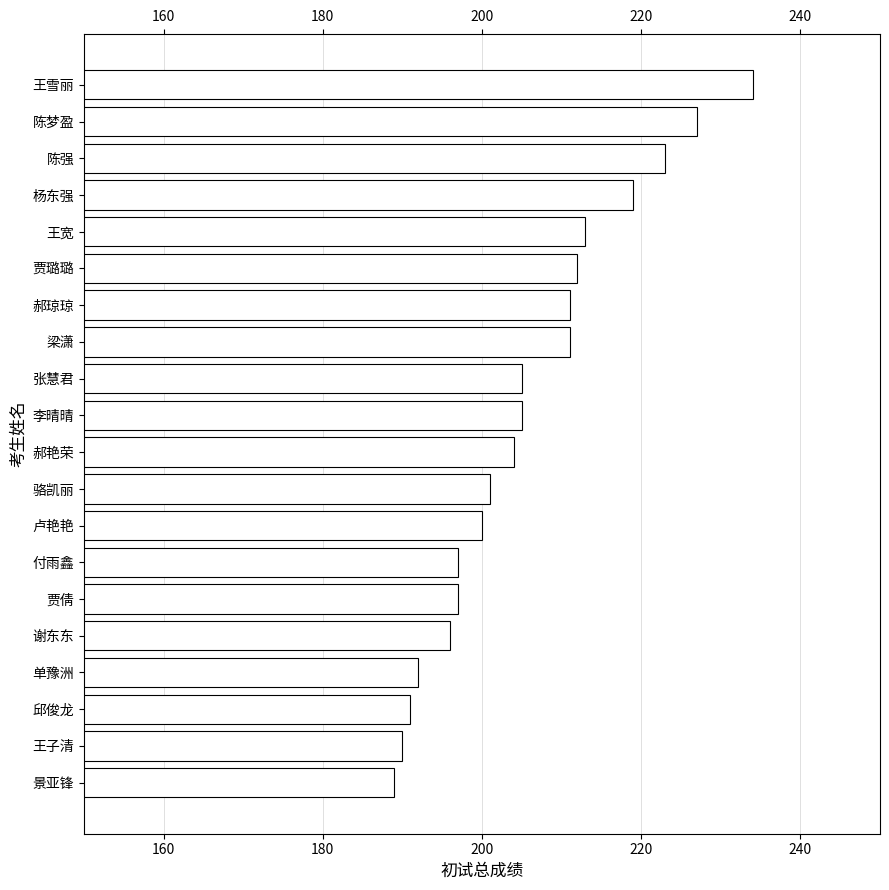

Reading bottom to top, extract all data points from this chart.

景亚锋=189	王子清=190	邱俊龙=191	单豫洲=192	谢东东=196	贾倩=197	付雨鑫=197	卢艳艳=200	骆凯丽=201	郝艳荣=204	李晴晴=205	张慧君=205	梁潇=211	郝琼琼=211	贾璐璐=212	王宽=213	杨东强=219	陈强=223	陈梦盈=227	王雪丽=234